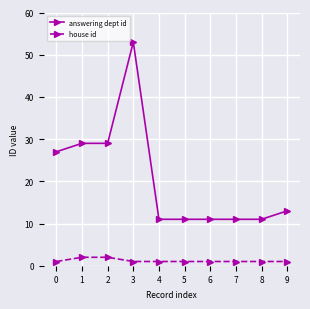

Which series has the largest total across all categories?

answering dept id